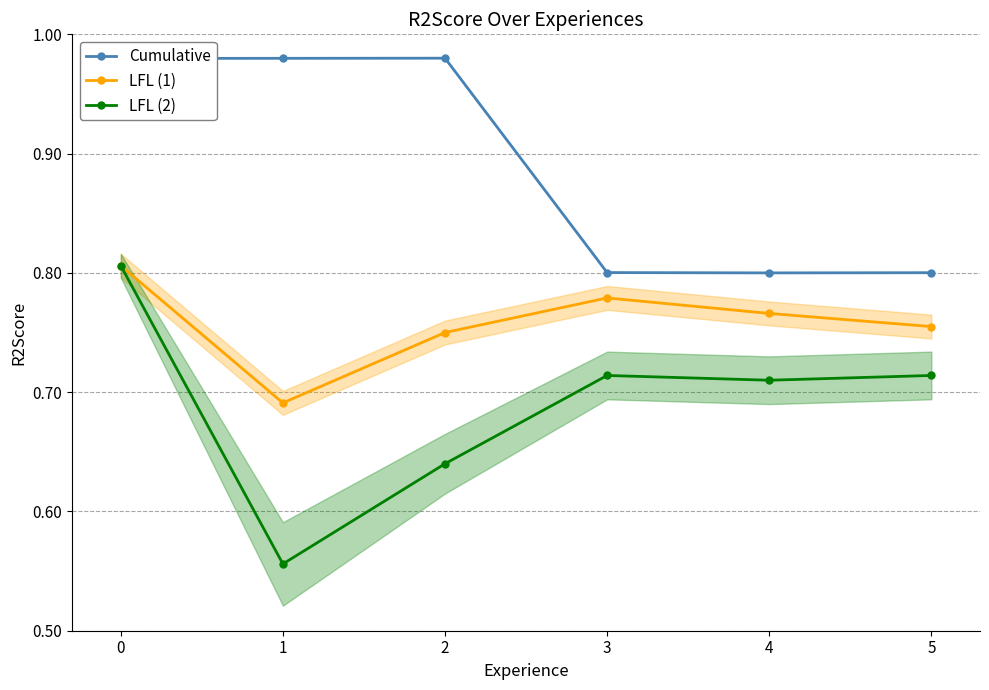

Reading left to right, extract all data points from this chart.

Cumulative: 0=1.0	1=1.0	2=1.0	3=0.8	4=0.8	5=0.8
LFL (1): 0=0.8	1=0.7	2=0.8	3=0.8	4=0.8	5=0.8
LFL (2): 0=0.8	1=0.6	2=0.6	3=0.7	4=0.7	5=0.7